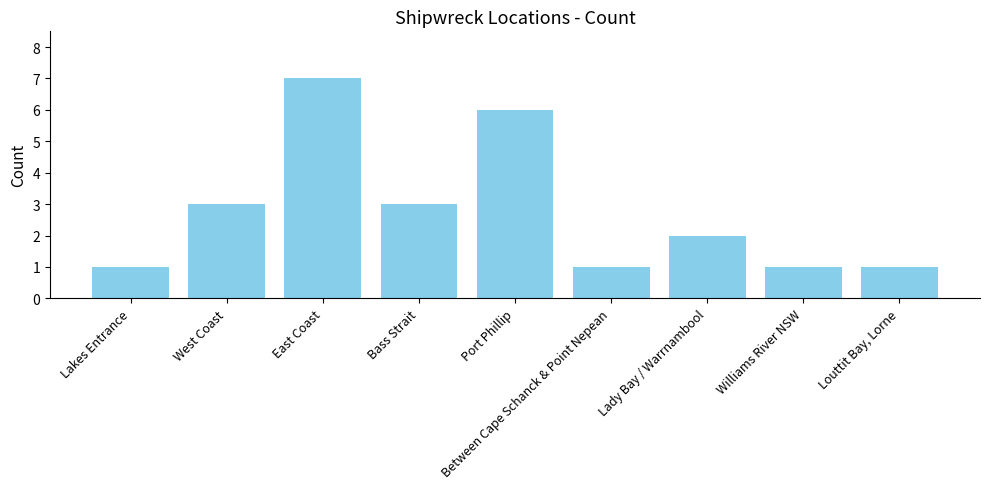

Between West Coast and Between Cape Schanck & Point Nepean, which is larger?

West Coast